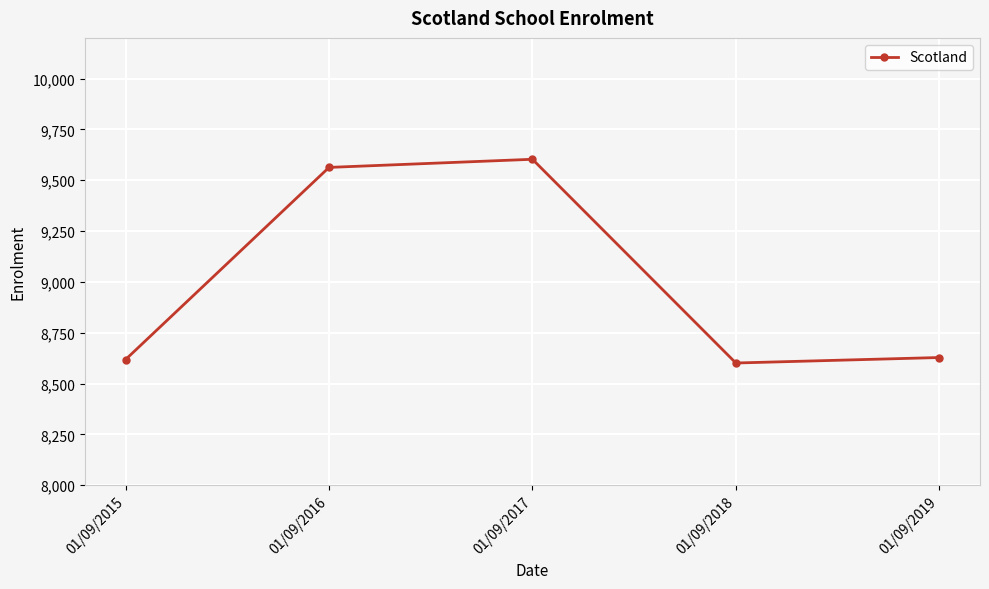

True or false: the data shows 8628 at 01/09/2019.

True